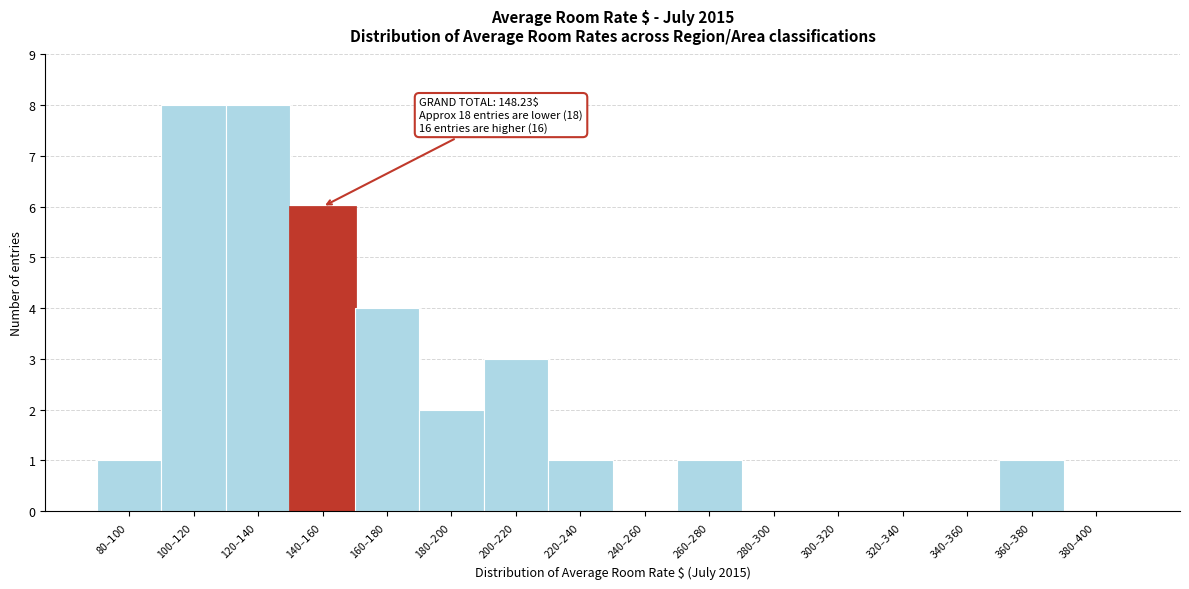

Count the number of categories in the chart.

16